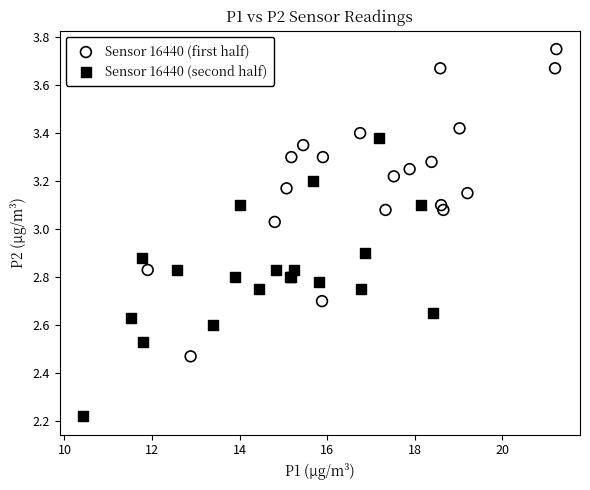

Which series reaches the maximum Y coordinate?

Sensor 16440 (first half)